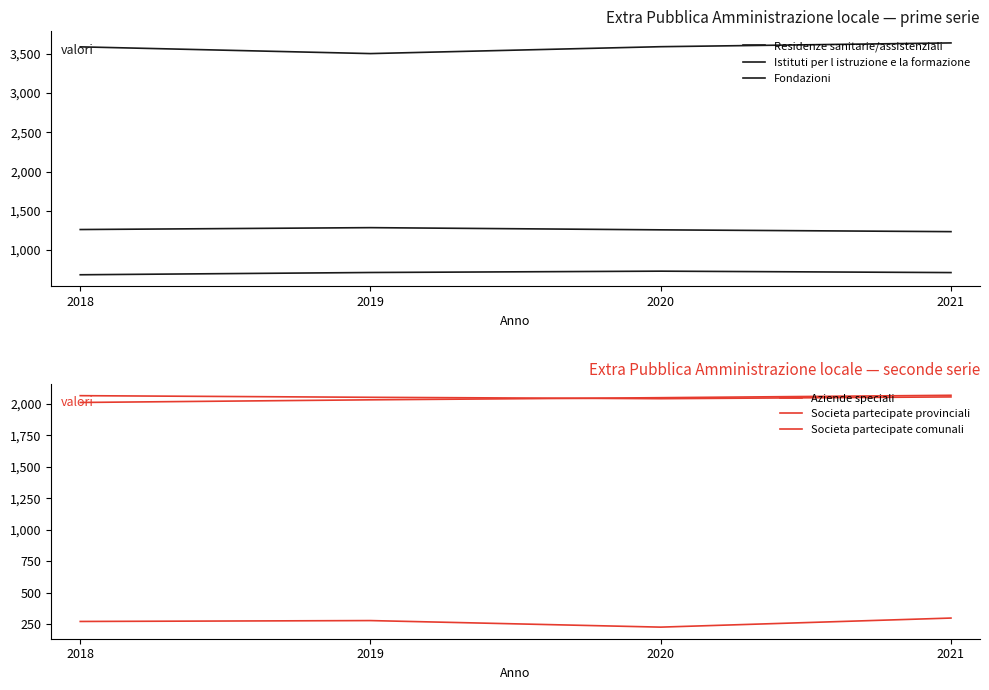

At which label is Residenze sanitarie/assistenziali closest to 706?

2021